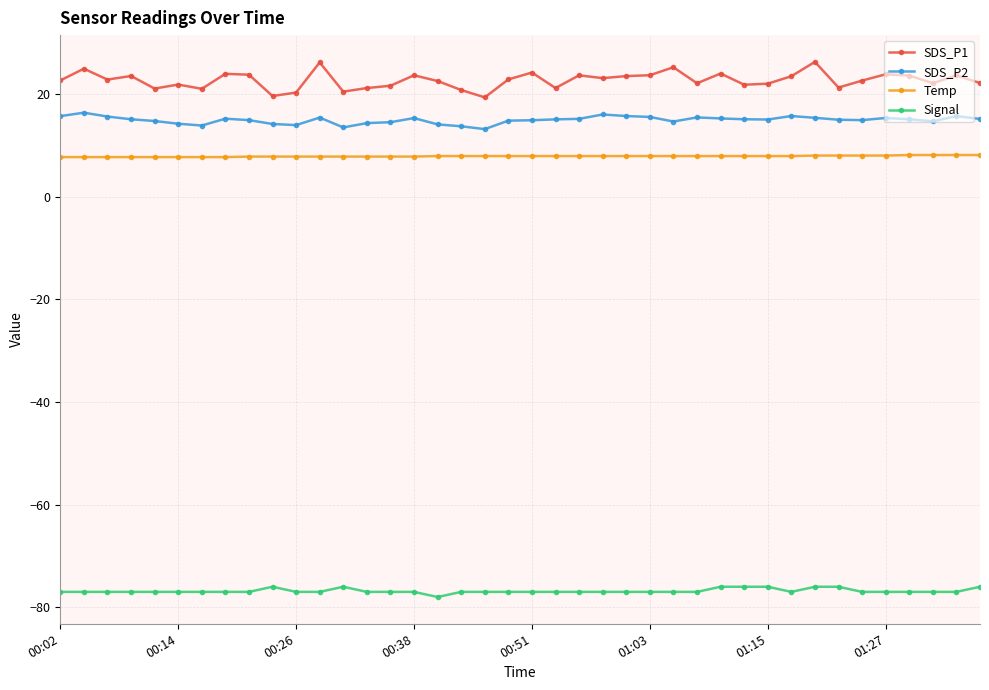

Which series has the largest total across all categories?

SDS_P1